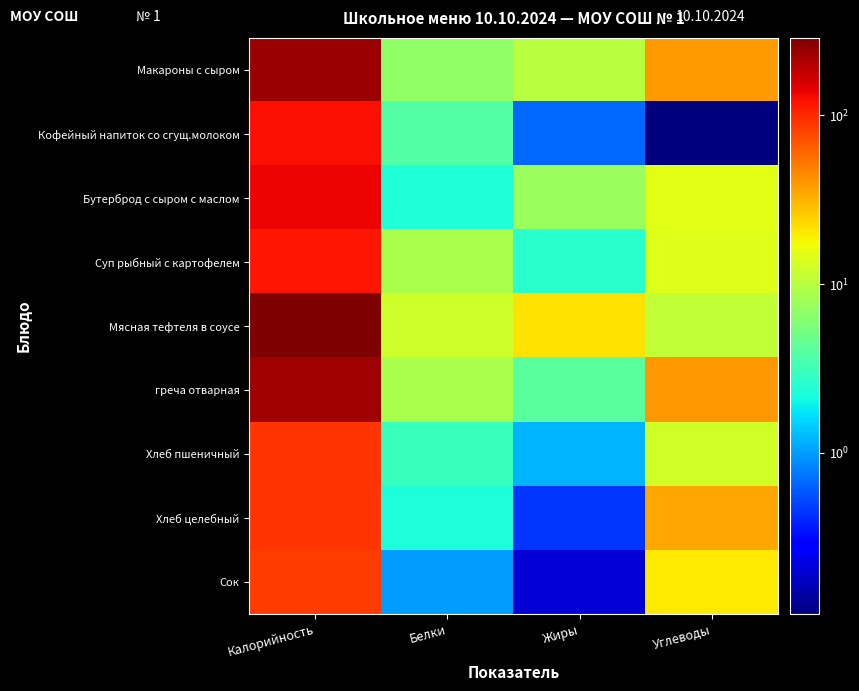

Reading left to right, extract all data points from this chart.

Макароны с сыром: Калорийность=237.2	Белки=6.8	Жиры=10.0	Углеводы=38.0
Кофейный напиток со сгущ.молоком: Калорийность=125.1	Белки=3.8	Жиры=0.7	Углеводы=0.1
Бутерброд с сыром с маслом: Калорийность=136.0	Белки=2.4	Жиры=7.5	Углеводы=14.9
Суп рыбный с картофелем: Калорийность=116.0	Белки=8.7	Жиры=2.5	Углеводы=14.6
Мясная тефтеля в соусе: Калорийность=288.4	Белки=12.3	Жиры=21.7	Углеводы=11.0
греча отварная: Калорийность=231.9	Белки=8.9	Жиры=4.1	Углеводы=39.8
Хлеб пшеничный: Калорийность=90.6	Белки=3.0	Жиры=1.2	Углеводы=12.9
Хлеб целебный: Калорийность=92.0	Белки=2.2	Жиры=0.4	Углеводы=35.2
Сок: Калорийность=86.6	Белки=1.0	Жиры=0.2	Углеводы=20.2